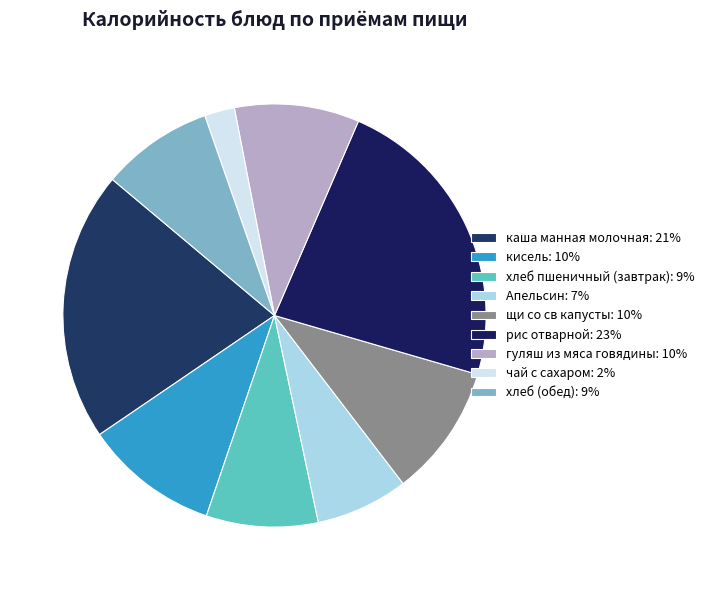

True or false: каша манная молочная accounts for 21% of the total.

True